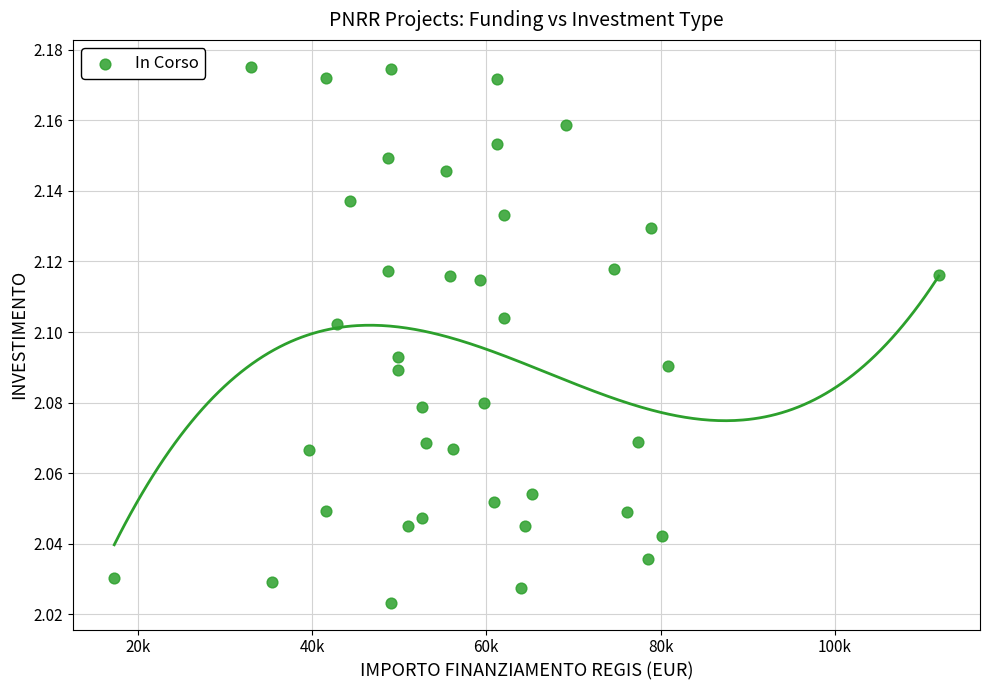

What is the range of X values (max minus min)?

94665.7